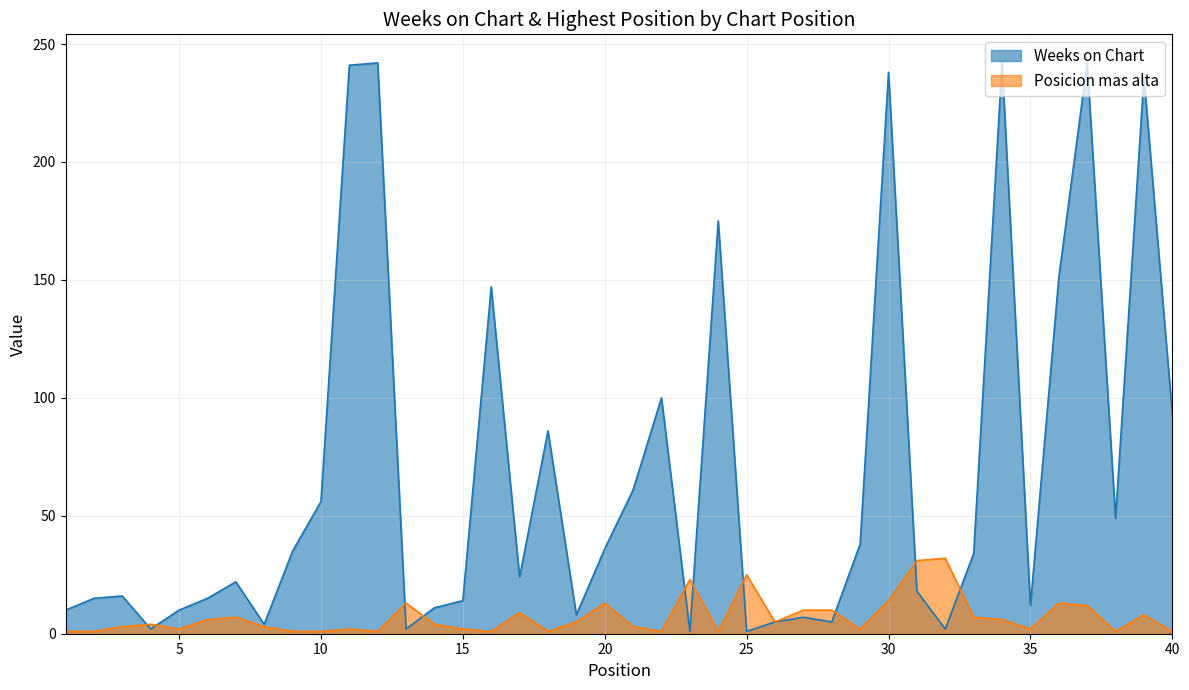

Reading left to right, extract all data points from this chart.

Weeks on Chart: 1=10	2=15	3=16	4=2	5=10	6=15	7=22	8=4	9=35	10=56	11=241	12=242	13=2	14=11	15=14	16=147	17=24	18=86	19=8	20=36	21=61	22=100	23=1	24=175	25=1	26=5	27=7	28=5	29=38	30=238	31=18	32=2	33=34	34=242	35=12	36=151	37=242	38=49	39=236	40=93
Posicion mas alta: 1=1	2=1	3=3	4=4	5=2	6=6	7=7	8=3	9=1	10=1	11=2	12=1	13=13	14=4	15=2	16=1	17=9	18=1	19=5	20=13	21=3	22=1	23=23	24=1	25=25	26=5	27=10	28=10	29=2	30=14	31=31	32=32	33=7	34=6	35=2	36=13	37=12	38=1	39=8	40=1